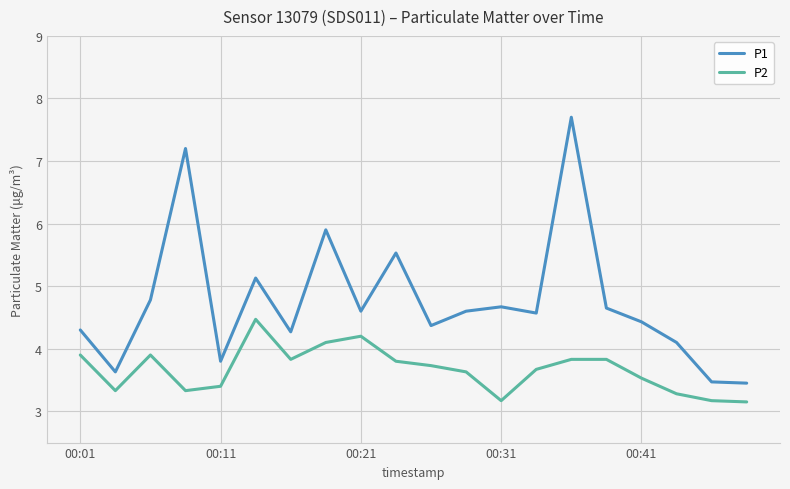

Which series has the largest total across all categories?

P1